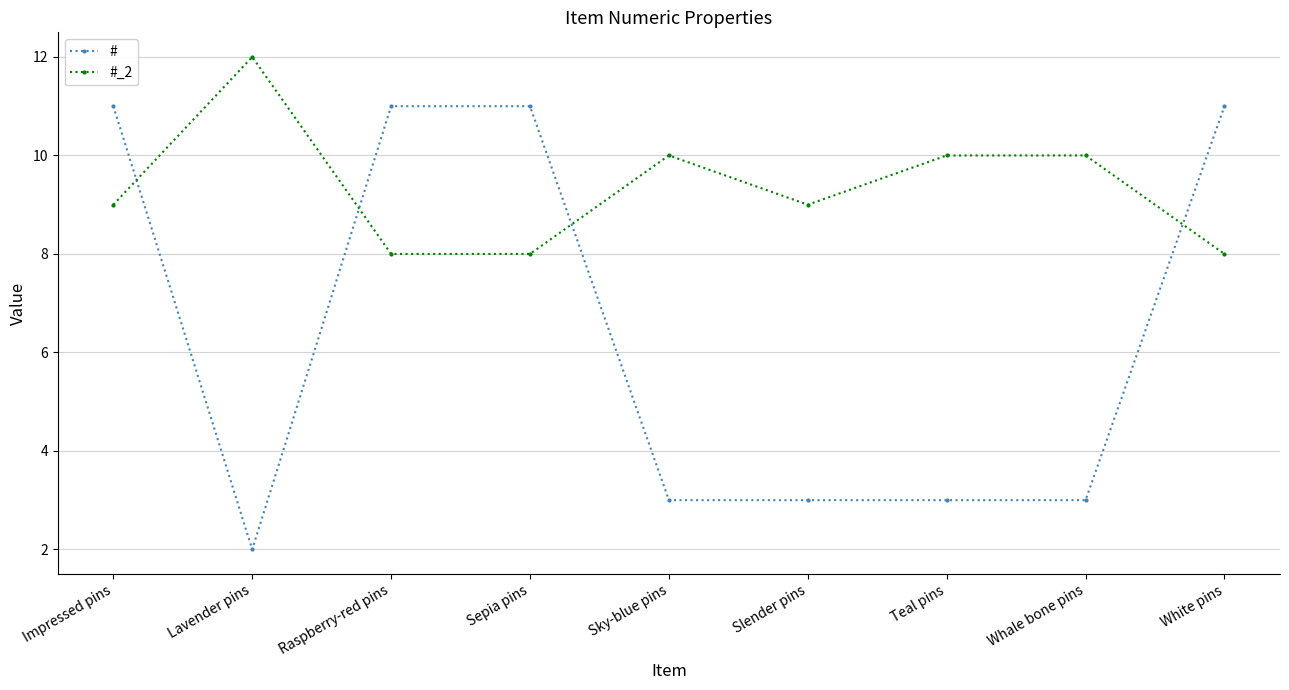

How many #_2 values are between 8 and 10?

8